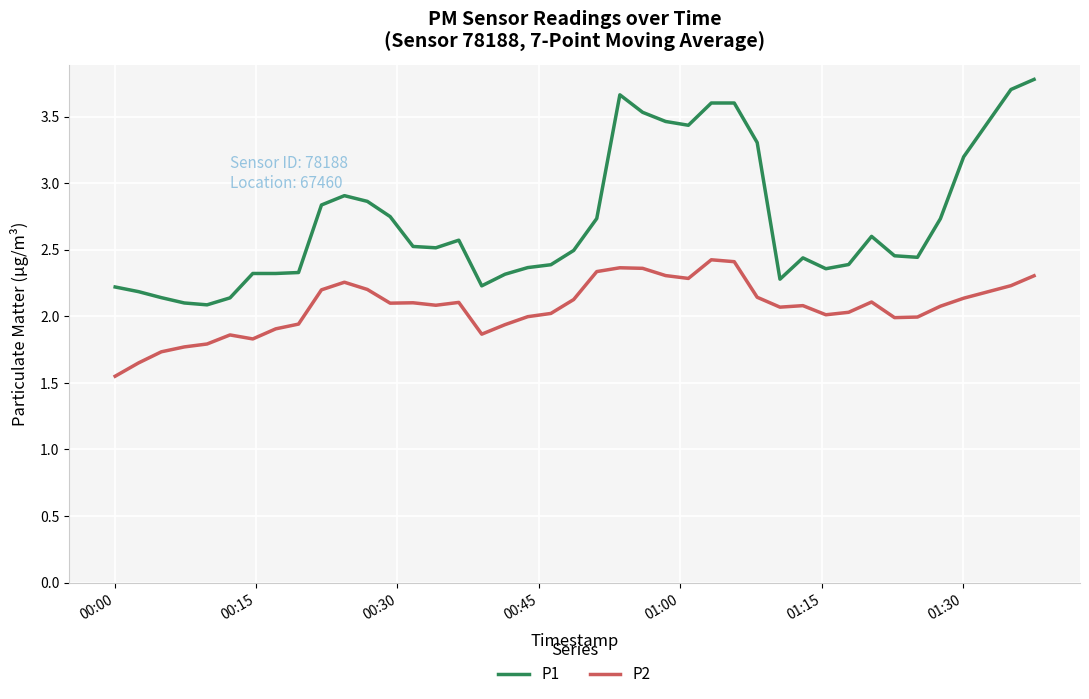

What is the sum of all P1 values?

108.3